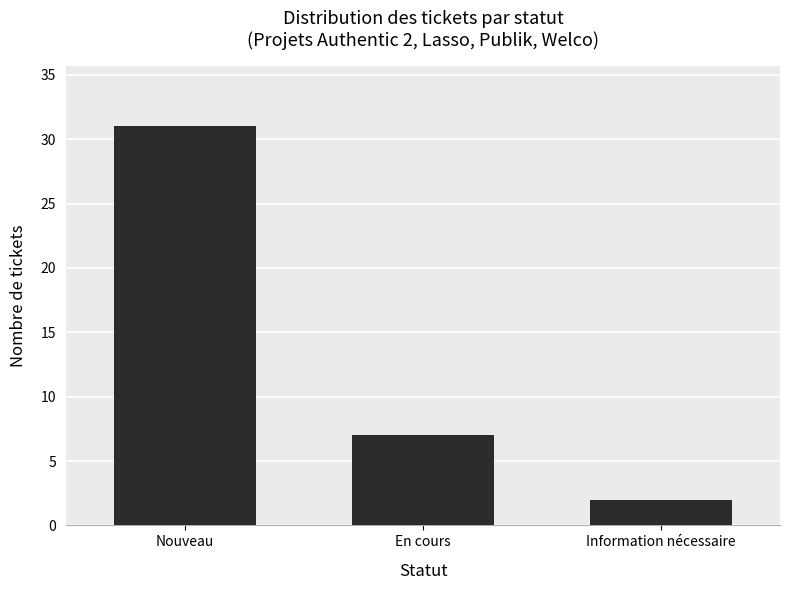

Where does the data first go above 7?

Nouveau